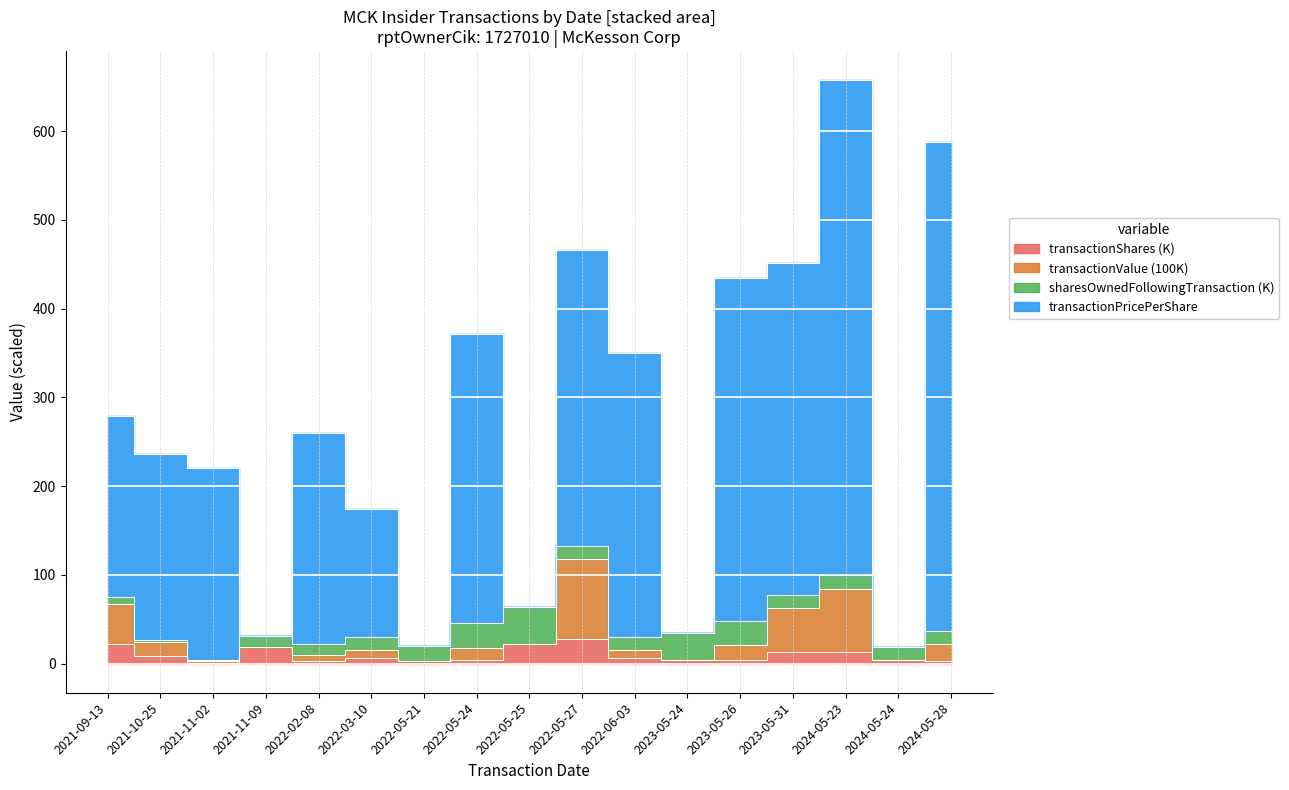

True or false: transactionPricePerShare has more than 1 interior local peaks.

True